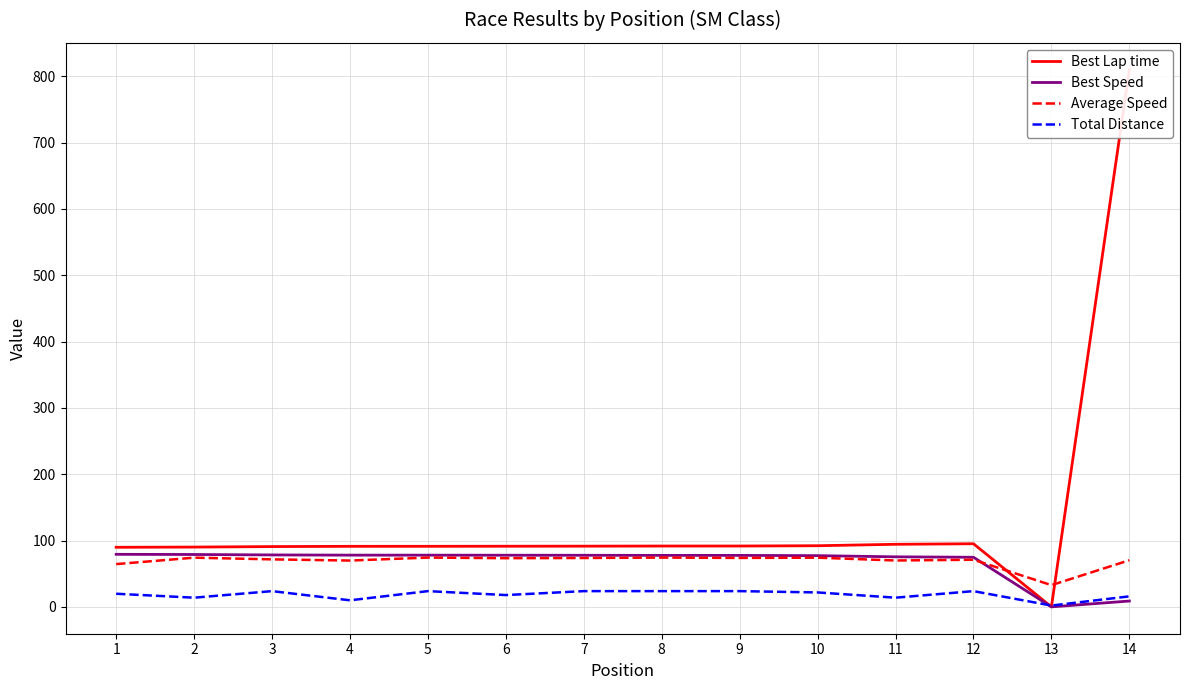

At which category is the sum across all series the highest?

14